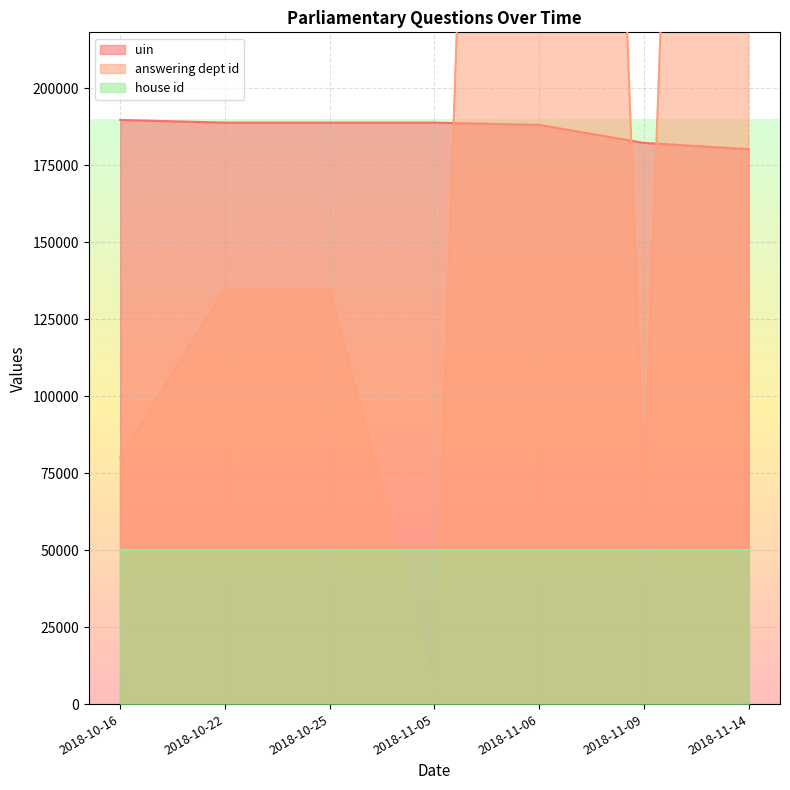

Which series has the largest total across all categories?

answering dept id